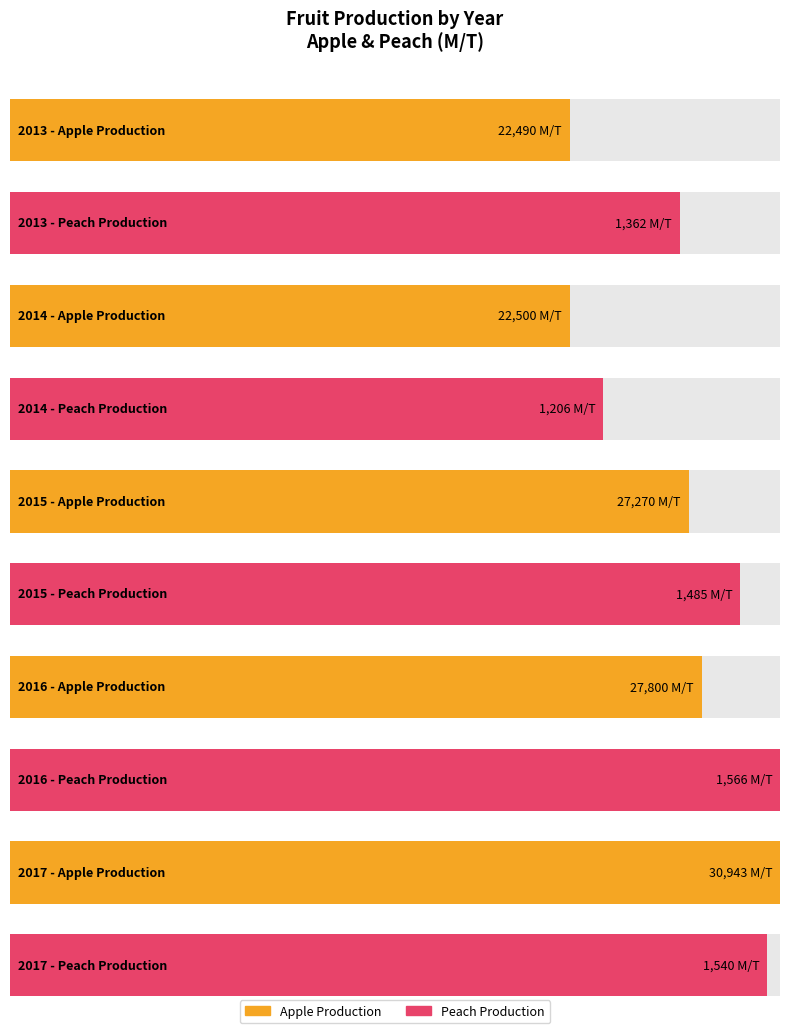

What is the value of the Peach bar at the 1st from the left?

1361.8